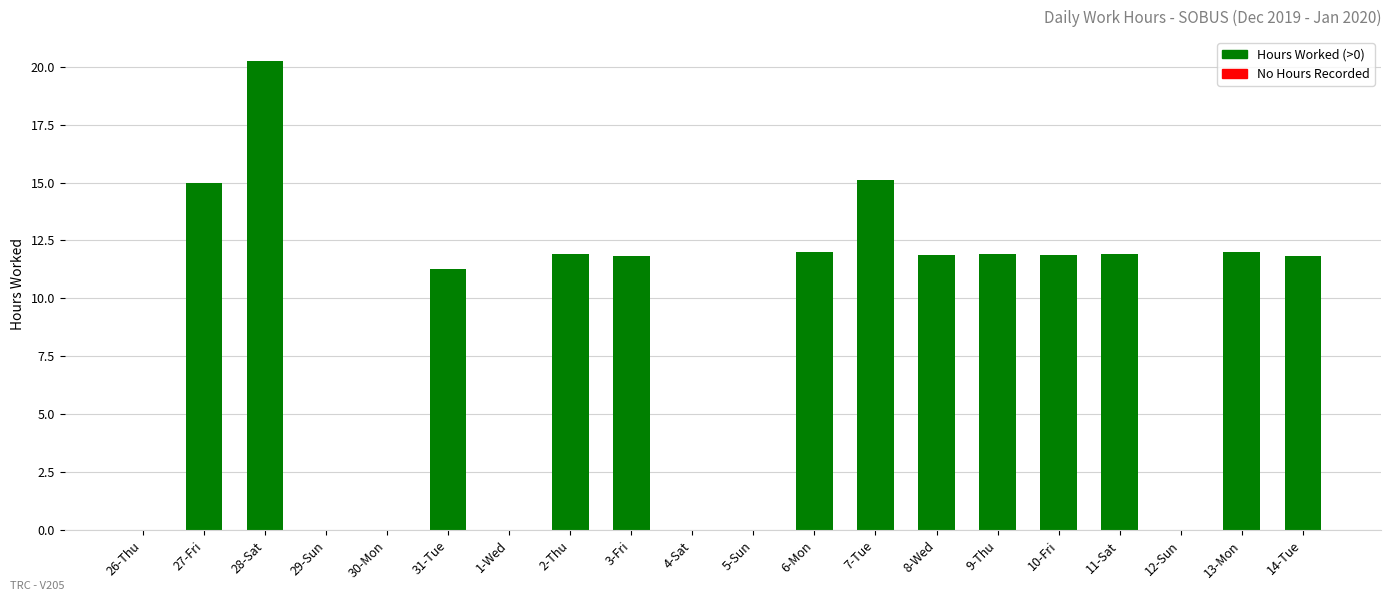

What is the change in value from 1-Wed to 6-Mon?

+12.0